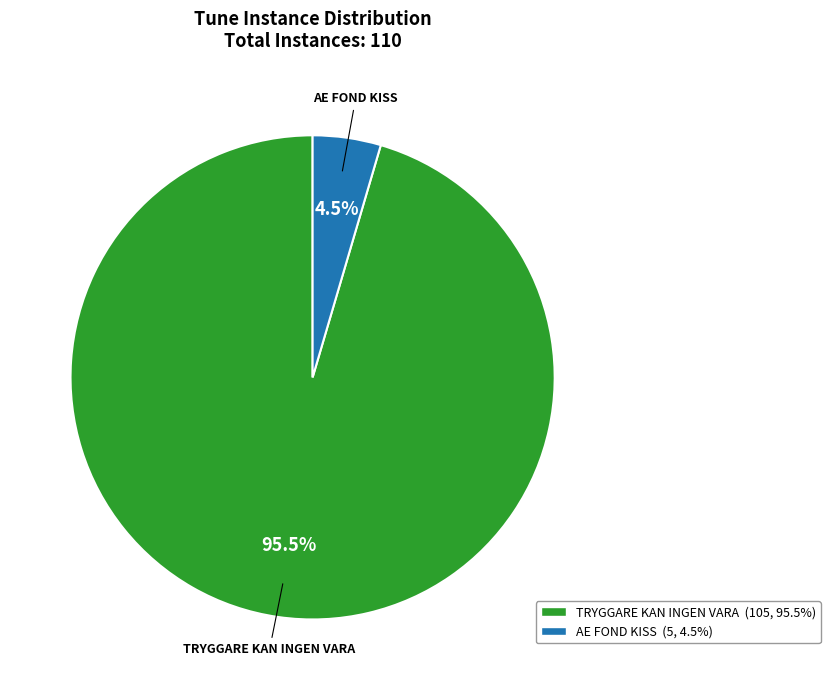

Does any single category account for the majority?

Yes